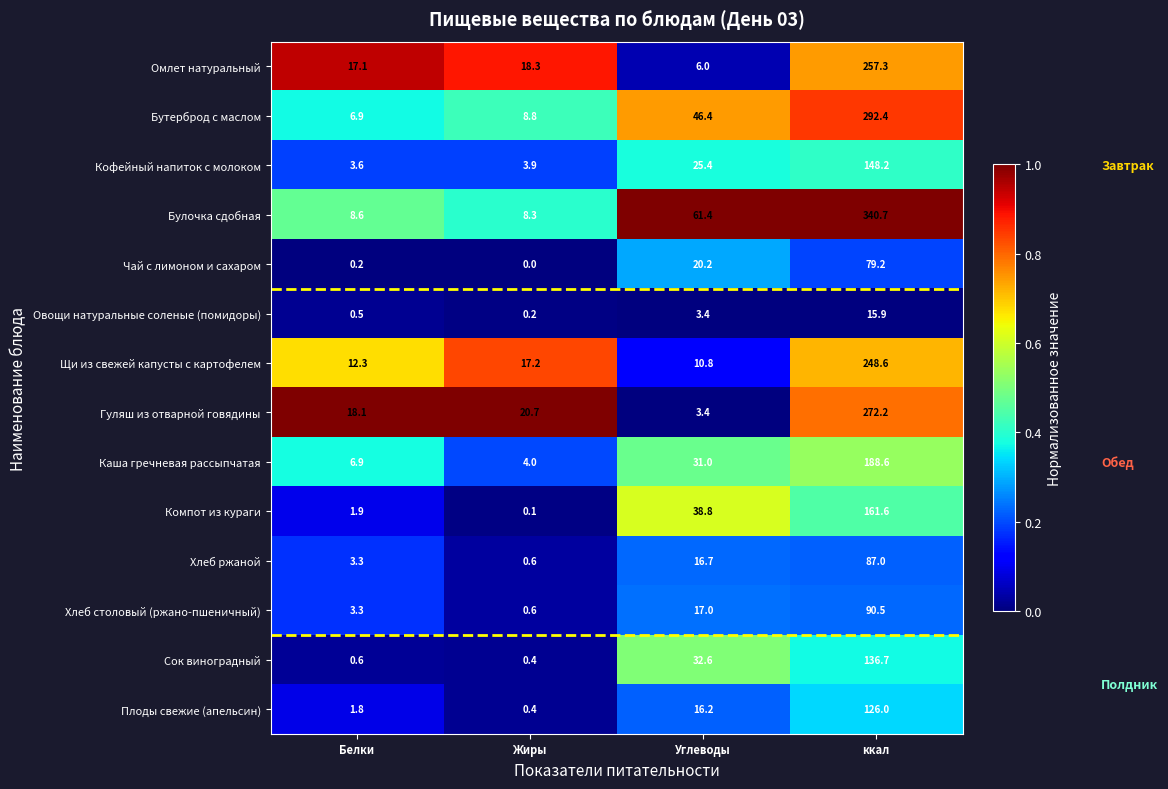

How many categories are shown in the chart?

4